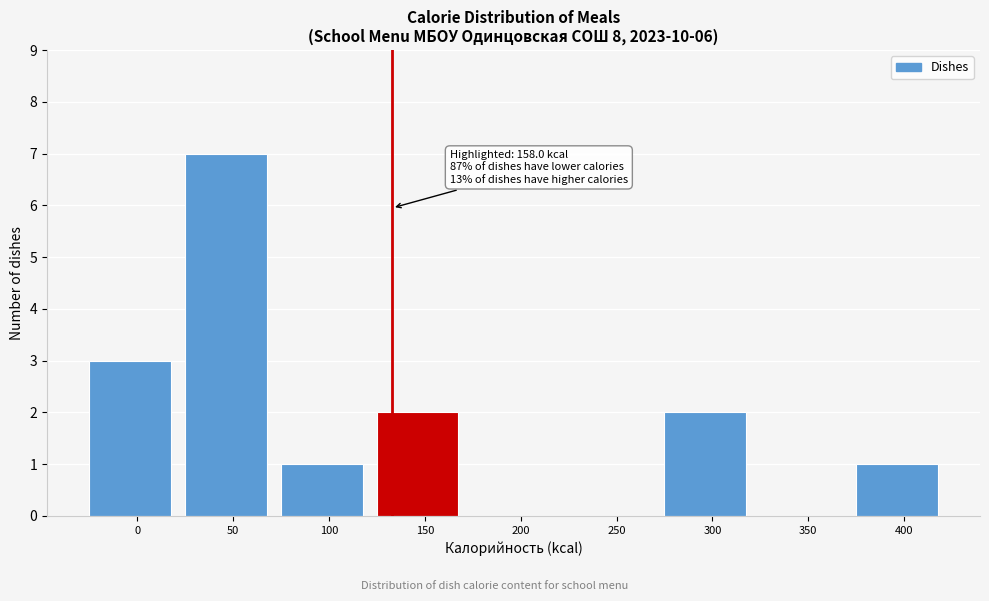

Reading right to left, extract all data points from this chart.

400=1	350=0	300=2	250=0	200=0	150=2	100=1	50=7	0=3